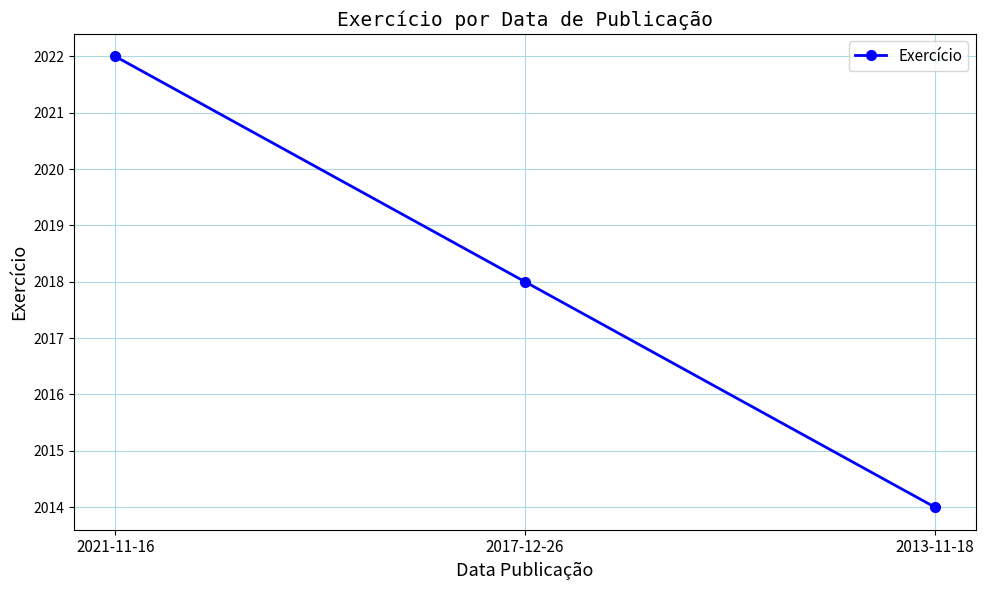

What value does the data have at 2017-12-26?

2018